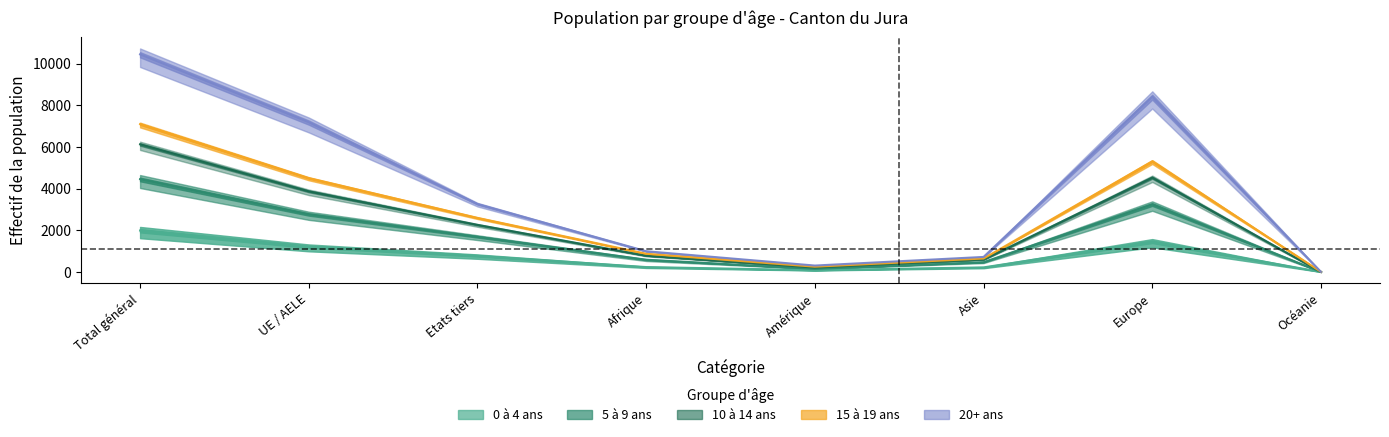

What is the minimum value for 5 à 9 ans?

0.9